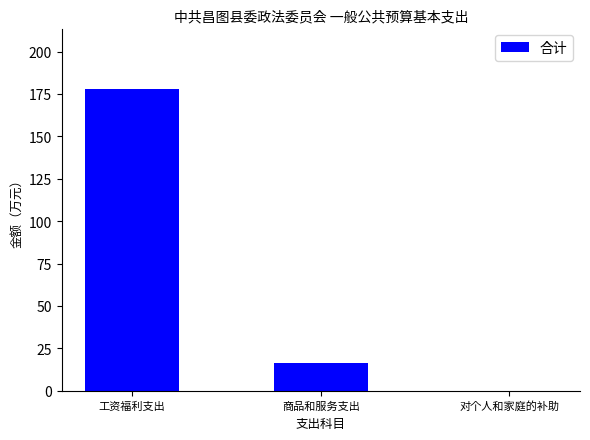

What is the sum of all values?

194.6